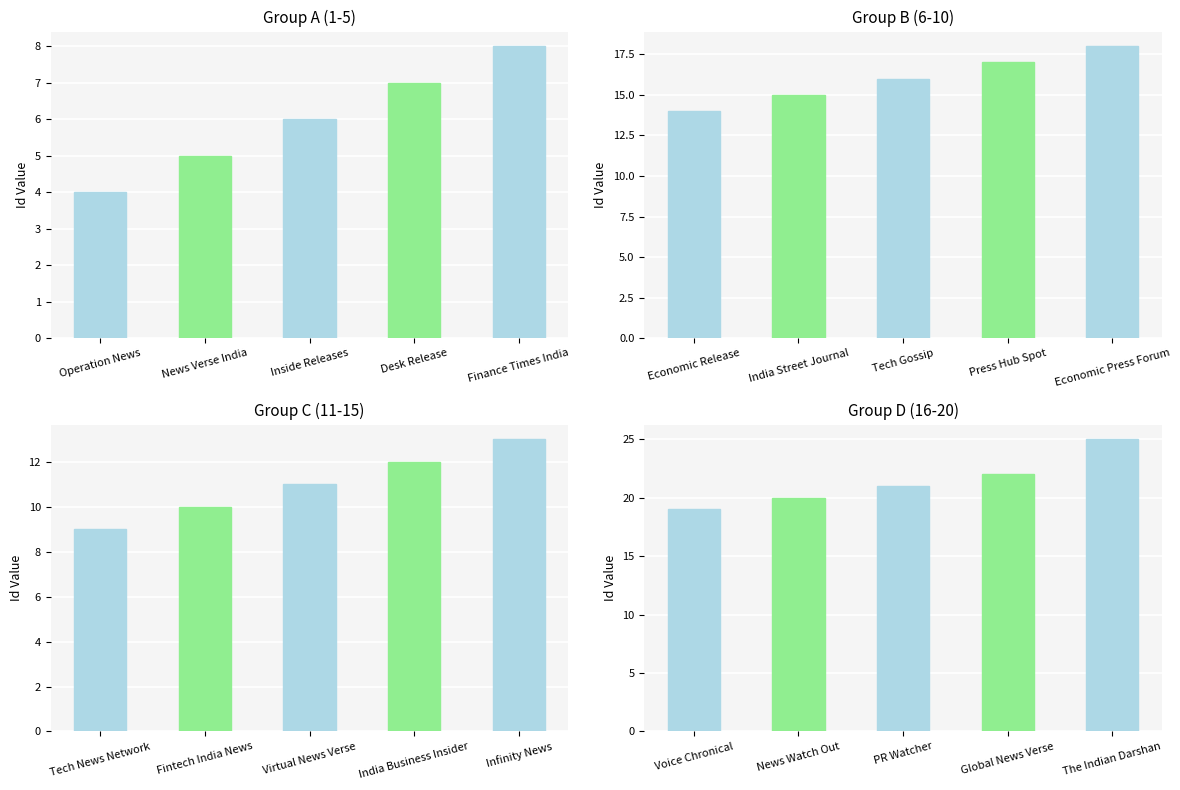

True or false: the data shows 12 at India Business Insider.

True